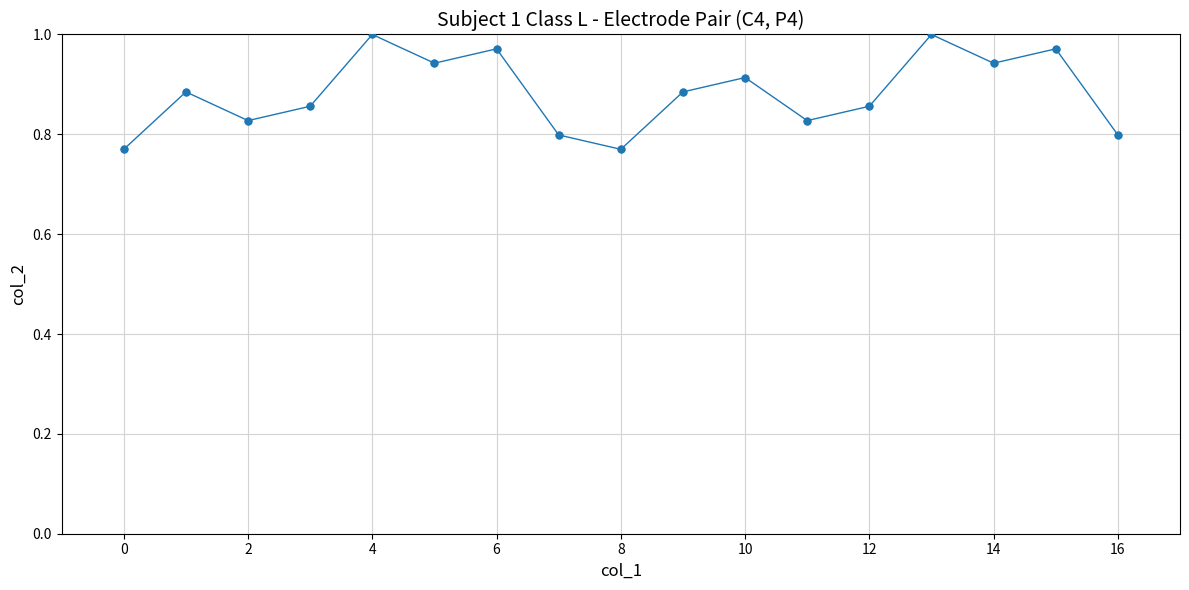

True or false: the data has more than 0 interior local peaks.

True